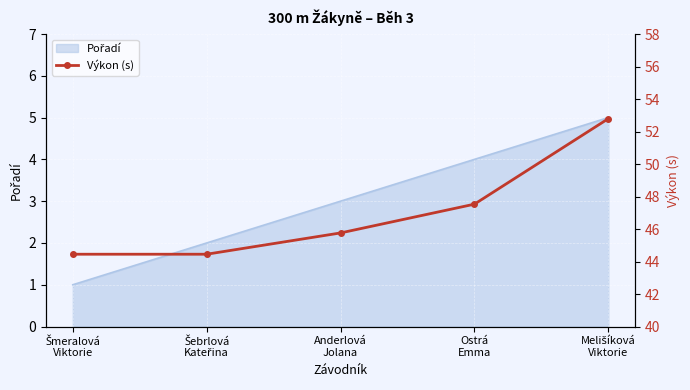

True or false: there are more than 0 points higher than both neighbors.

False